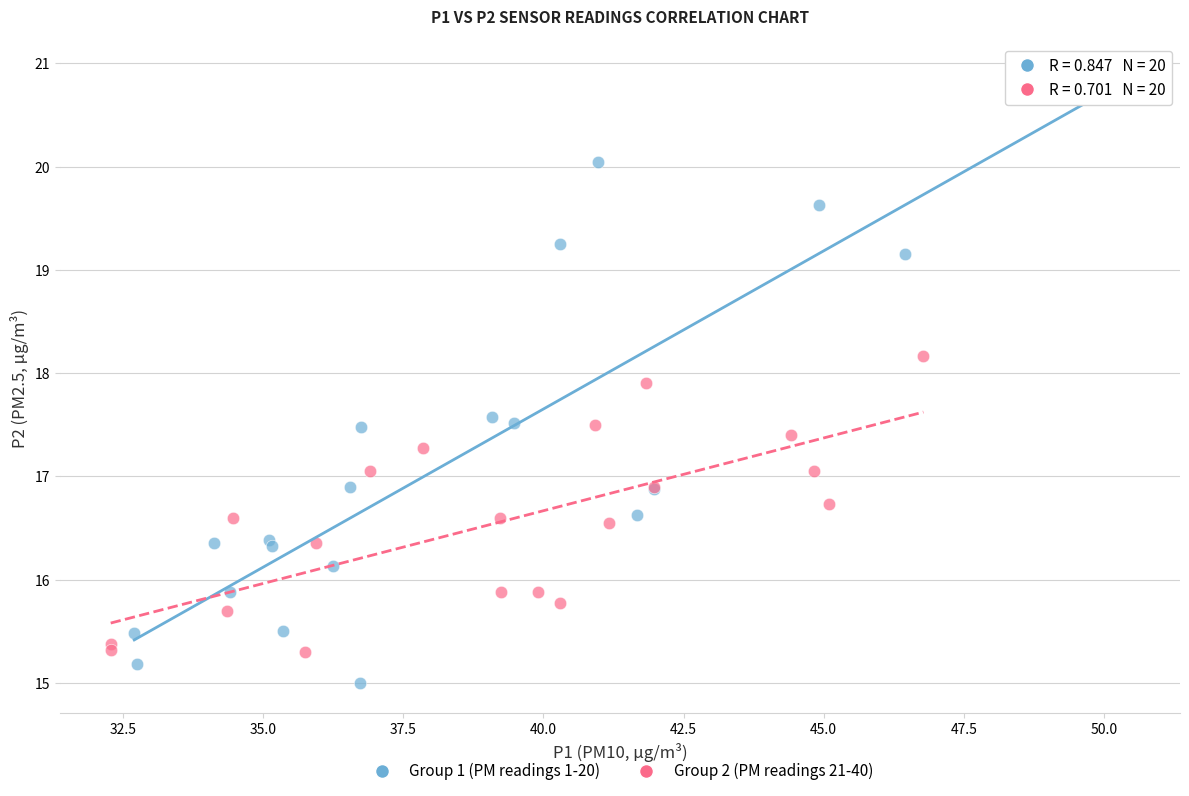

Which series has the widest spread of Y values?

Group 1 (PM readings 1-20)